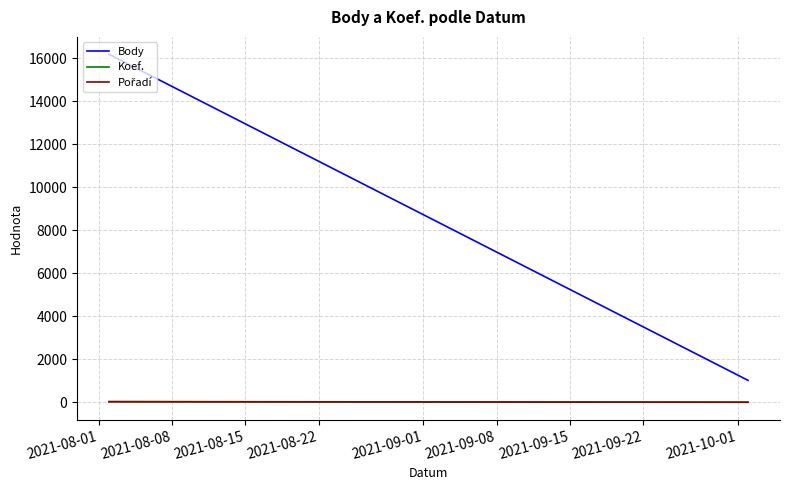

What is the difference between the maximum and minimum values in the Body series?

15158